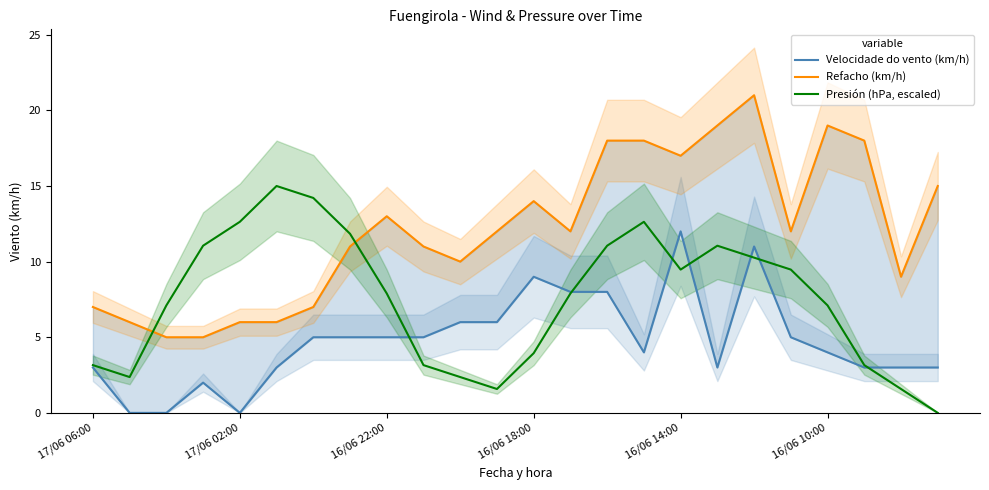

What is the total value across all series at 13?

27.9